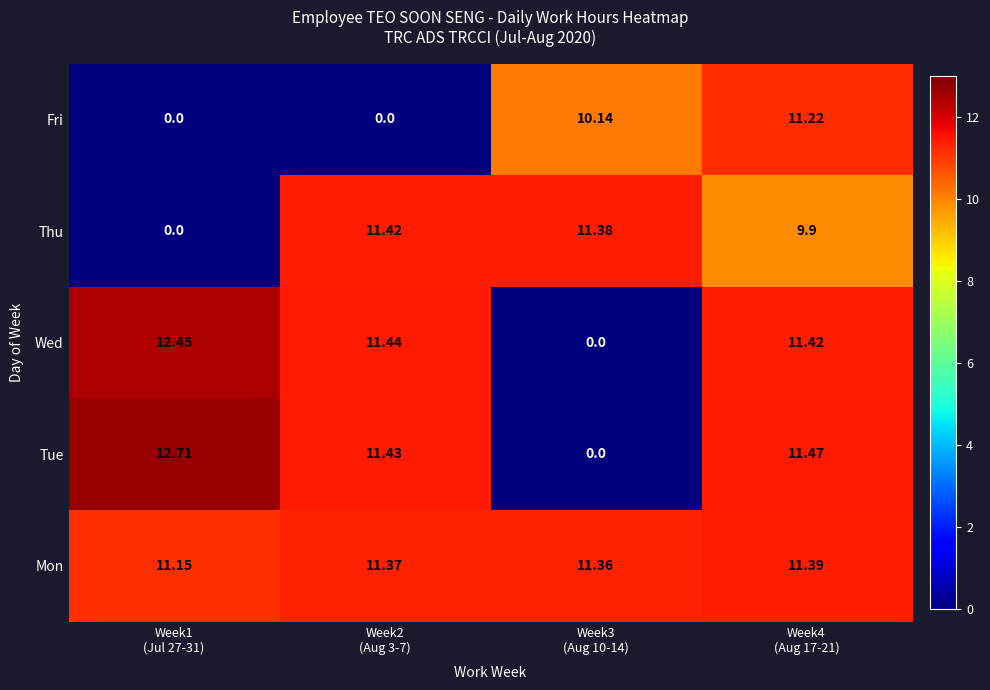

Rank the series by their maximum value, from lowest to highest.

Fri, Mon, Thu, Wed, Tue